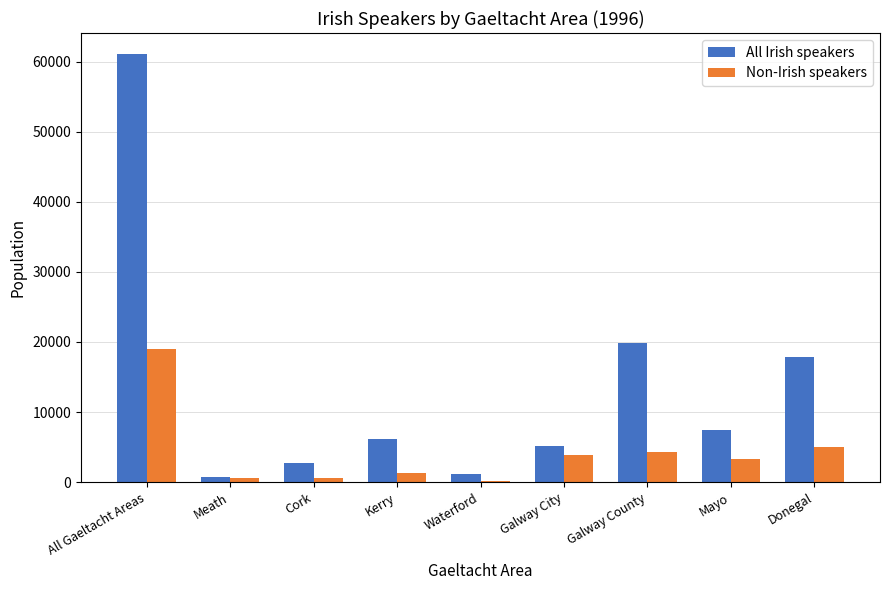

Between Waterford and Galway City, which series saw the biggest shift?

All Irish speakers